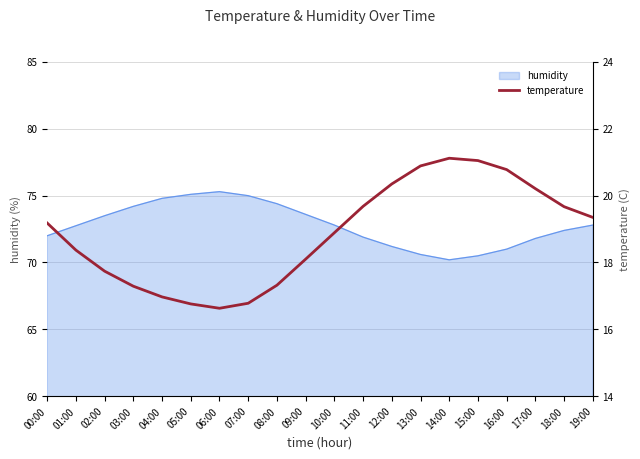

Reading left to right, transcribe all the data shown in this chart.

00:00=19.2	01:00=18.4	02:00=17.7	03:00=17.3	04:00=17.0	05:00=16.8	06:00=16.6	07:00=16.8	08:00=17.3	09:00=18.1	10:00=18.9	11:00=19.7	12:00=20.4	13:00=20.9	14:00=21.1	15:00=21.1	16:00=20.8	17:00=20.2	18:00=19.7	19:00=19.4